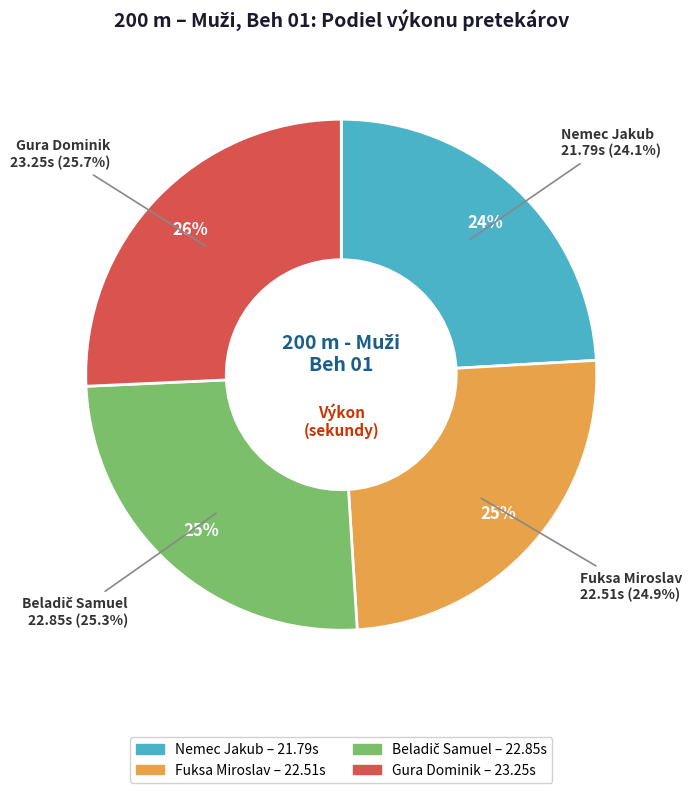

What percentage is the Fuksa Miroslav slice, to the nearest percent?

25%